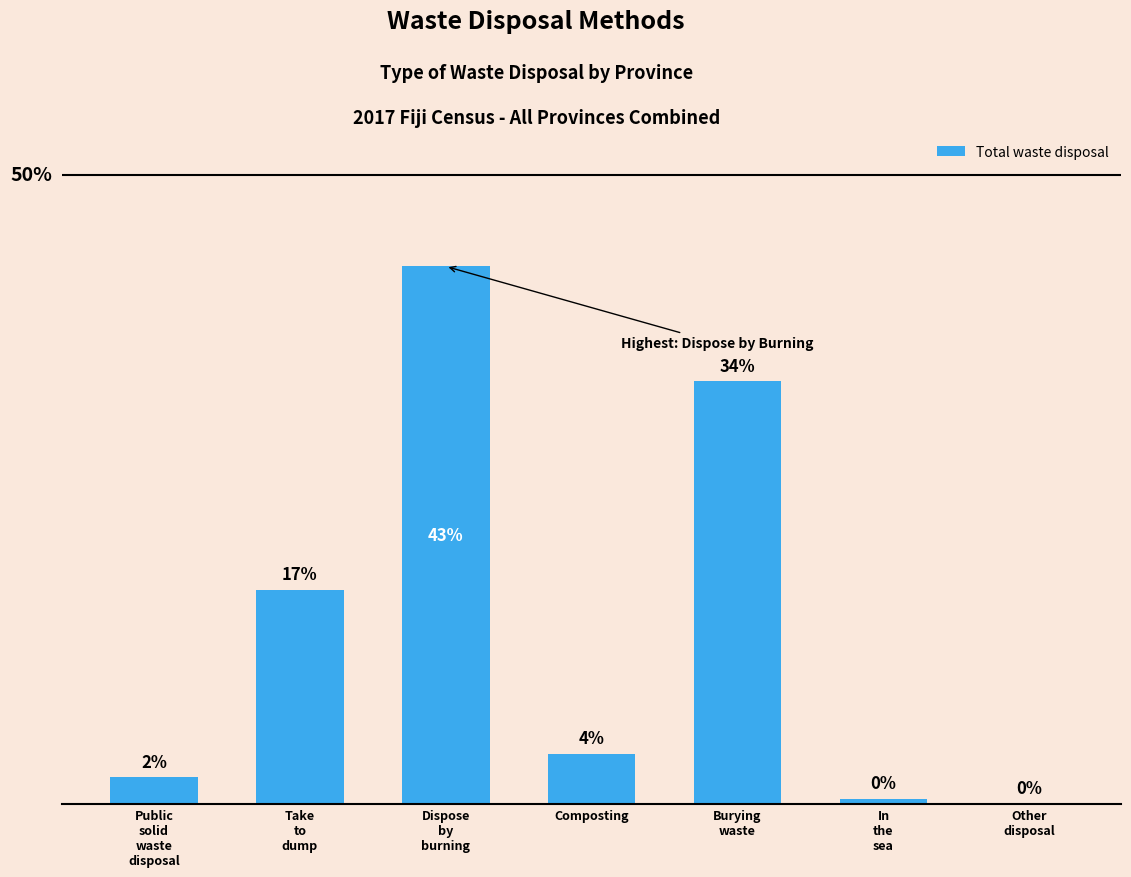

Is it true that the value at In
the
sea is 0.4?

True